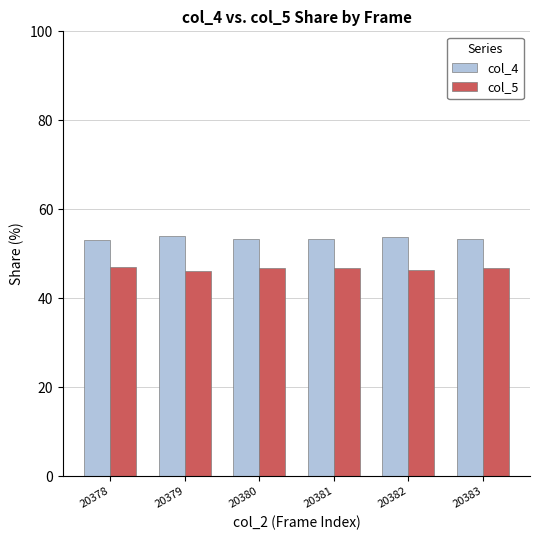

What is the value of the col_4 bar at the 3rd from the left?

53.3